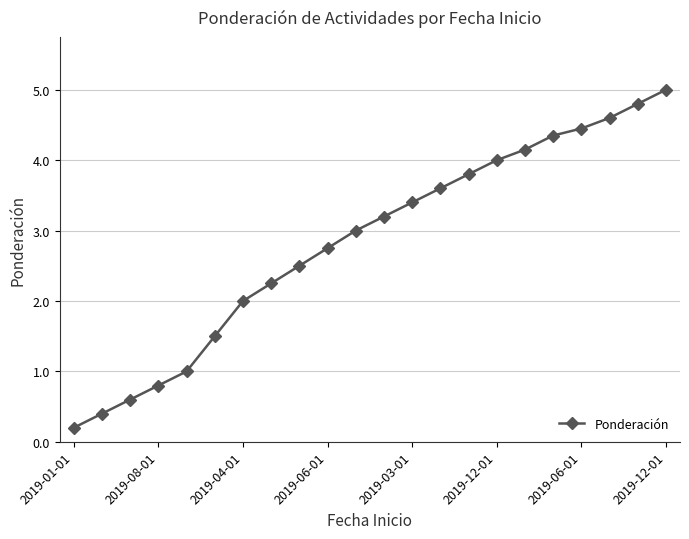

What is the average value?

2.8